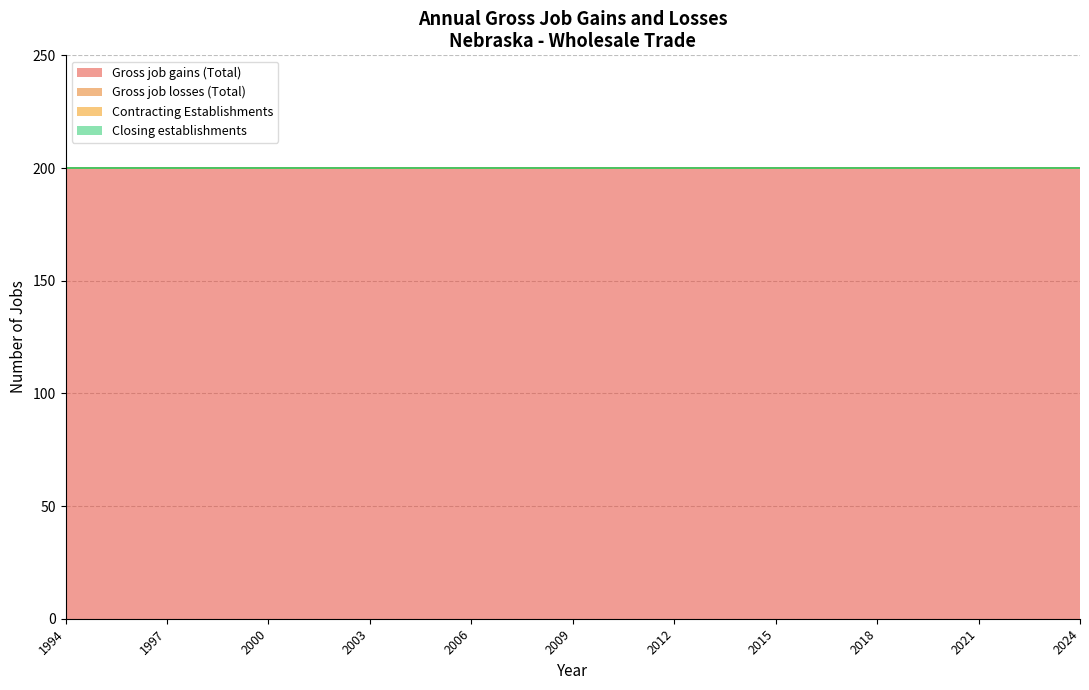

Reading right to left, list all the values displayed in this chart.

Gross job gains (Total): 200	200	200	200	200	200	200	200	200	200	200	200	200	200	200	200	200	200	200	200	200	200	200	200	200	200	200	200	200	200	200
Gross job losses (Total): 0	0	0	0	0	0	0	0	0	0	0	0	0	0	0	0	0	0	0	0	0	0	0	0	0	0	0	0	0	0	0
Contracting Establishments: 0	0	0	0	0	0	0	0	0	0	0	0	0	0	0	0	0	0	0	0	0	0	0	0	0	0	0	0	0	0	0
Closing establishments: 0	0	0	0	0	0	0	0	0	0	0	0	0	0	0	0	0	0	0	0	0	0	0	0	0	0	0	0	0	0	0